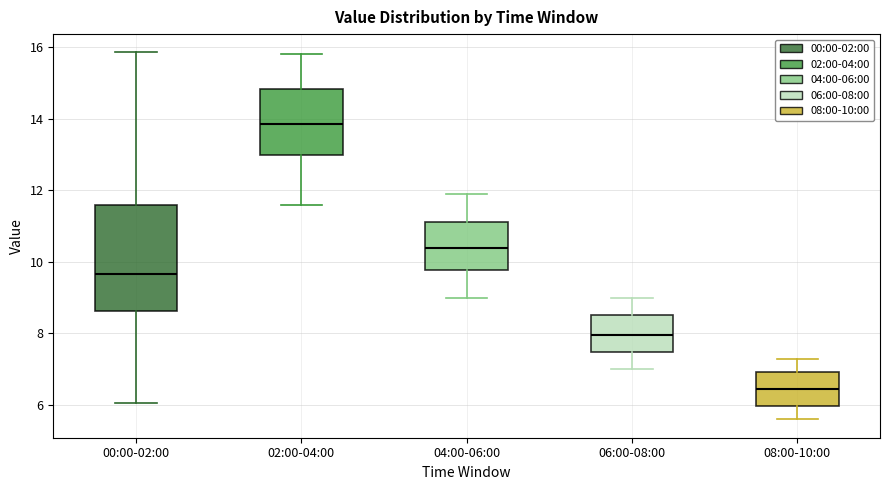

Where is the lower edge of the box for 00:00-02:00 on the y-axis? The values are not printed on the chart, so give them approximately, as read against the axis.

8.6